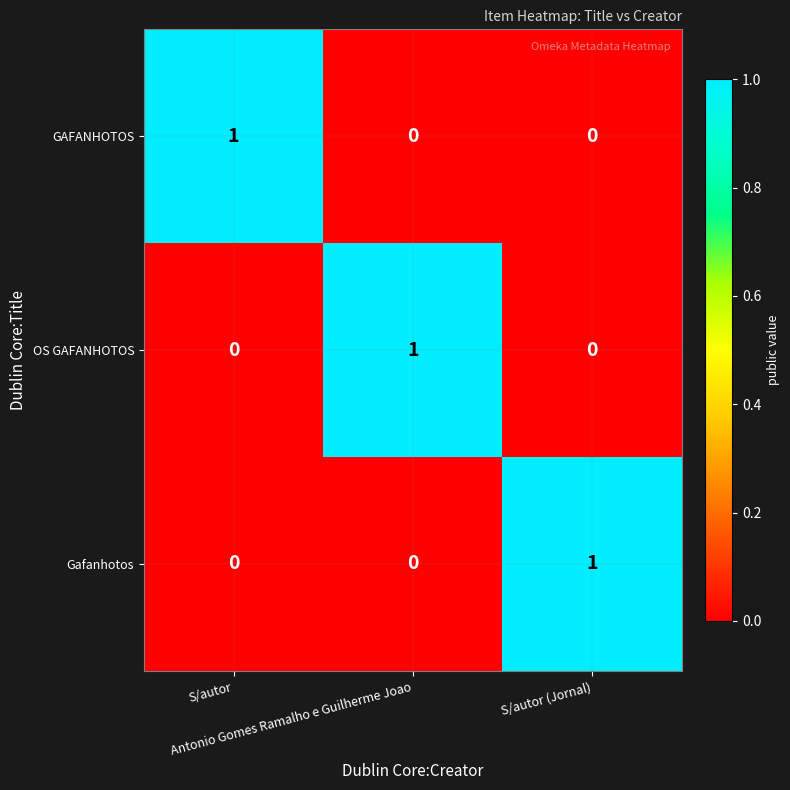

At how many categories does at least one series exceed 0?

3